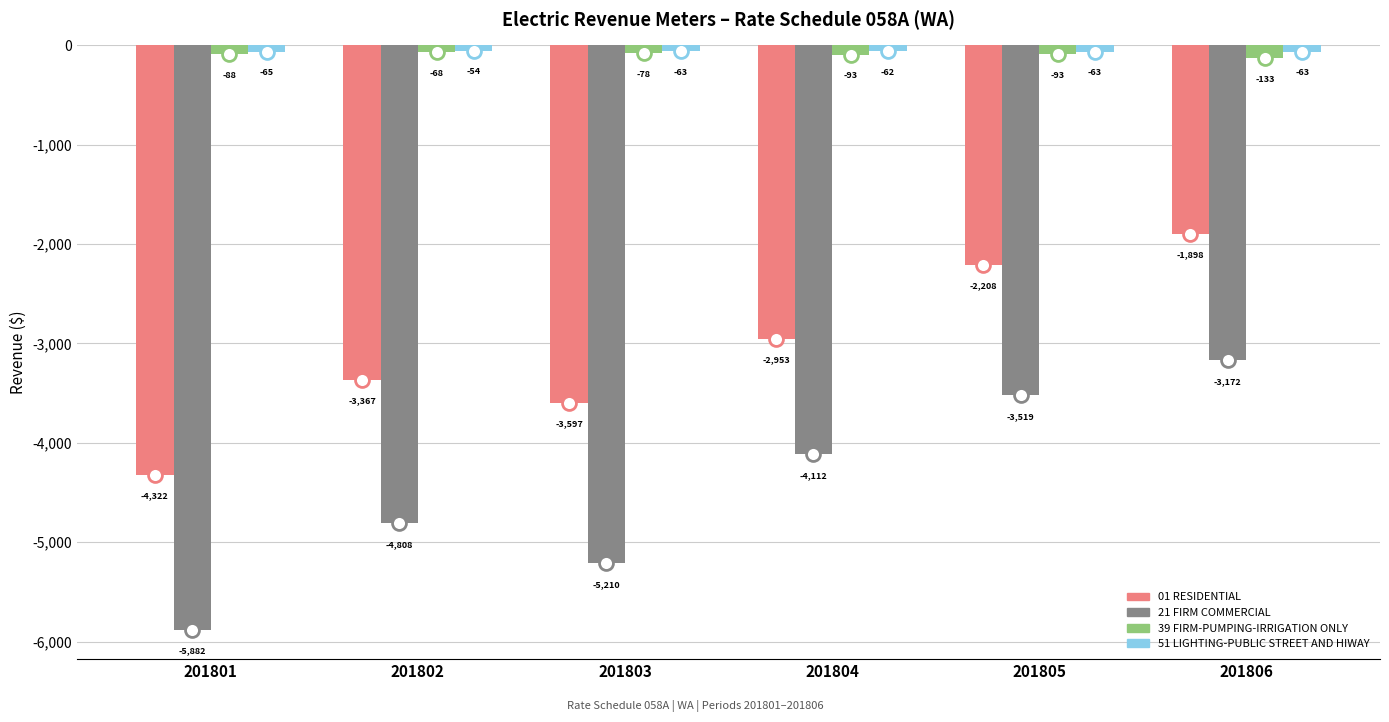

The 21 FIRM COMMERCIAL series shows -4112.2 at 201804. True or false?

True